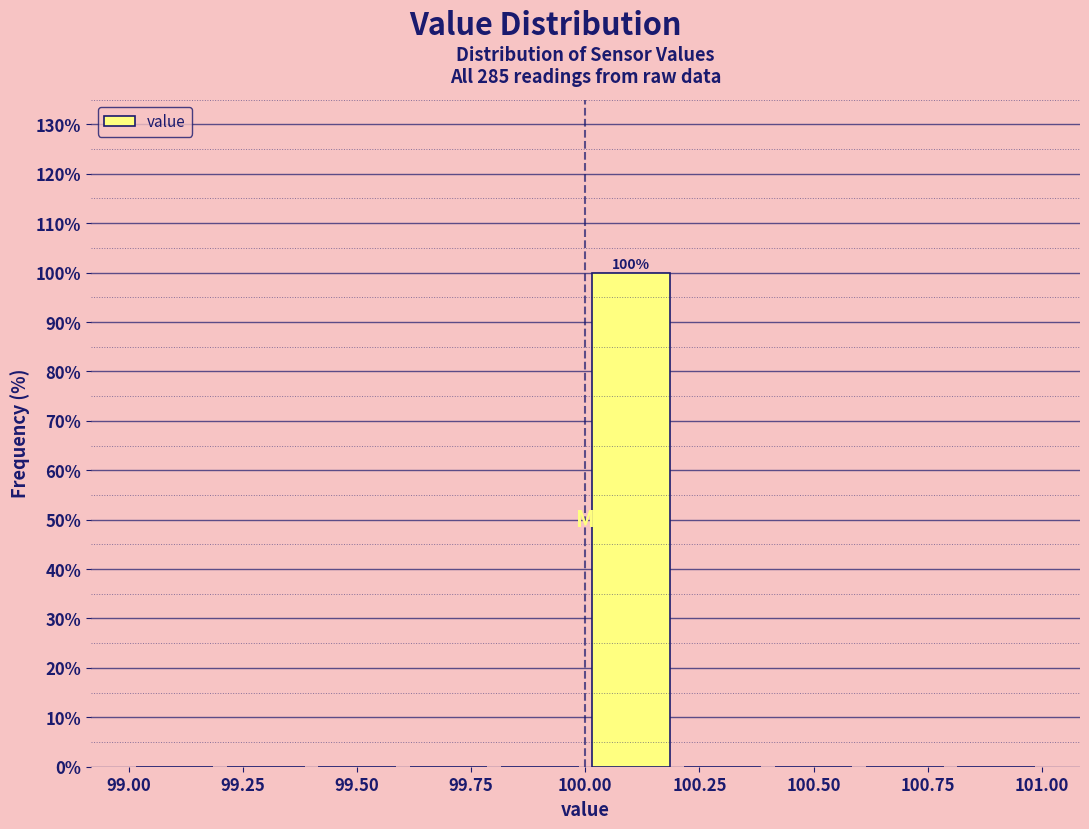

Which range on the x-axis has the tallest bar?

100.0 to 100.2